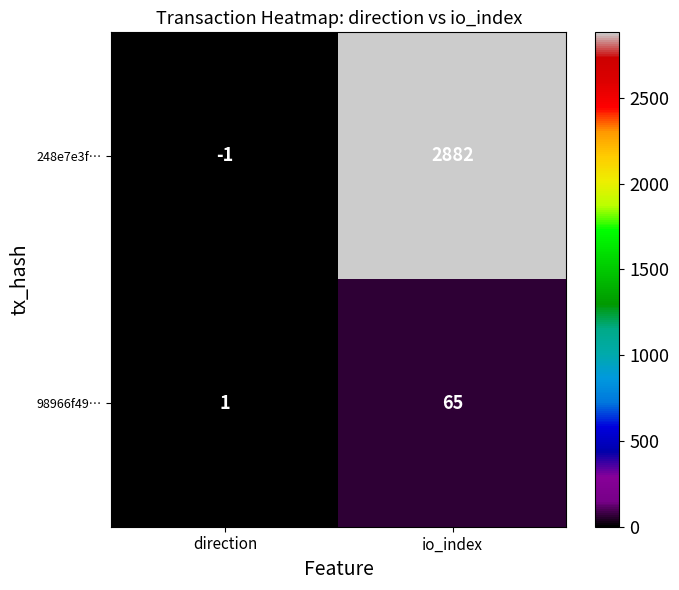

How many series are shown in this chart?

2